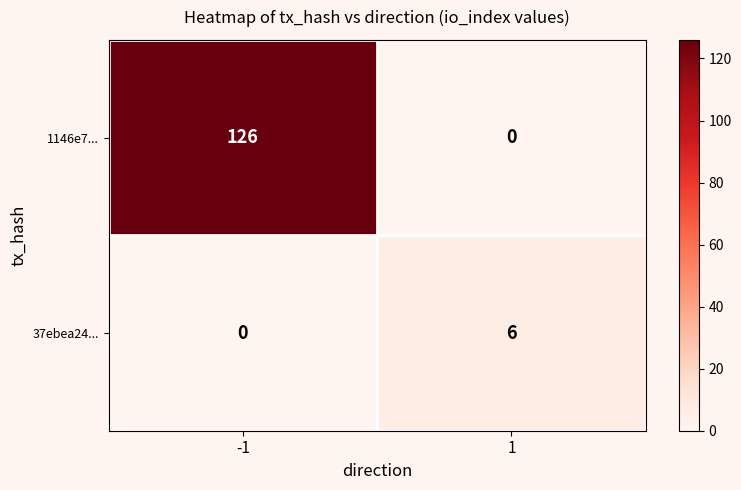

Reading right to left, what are all the values shown in this chart?

1146e7...: 1=0	-1=126
37ebea24...: 1=6	-1=0